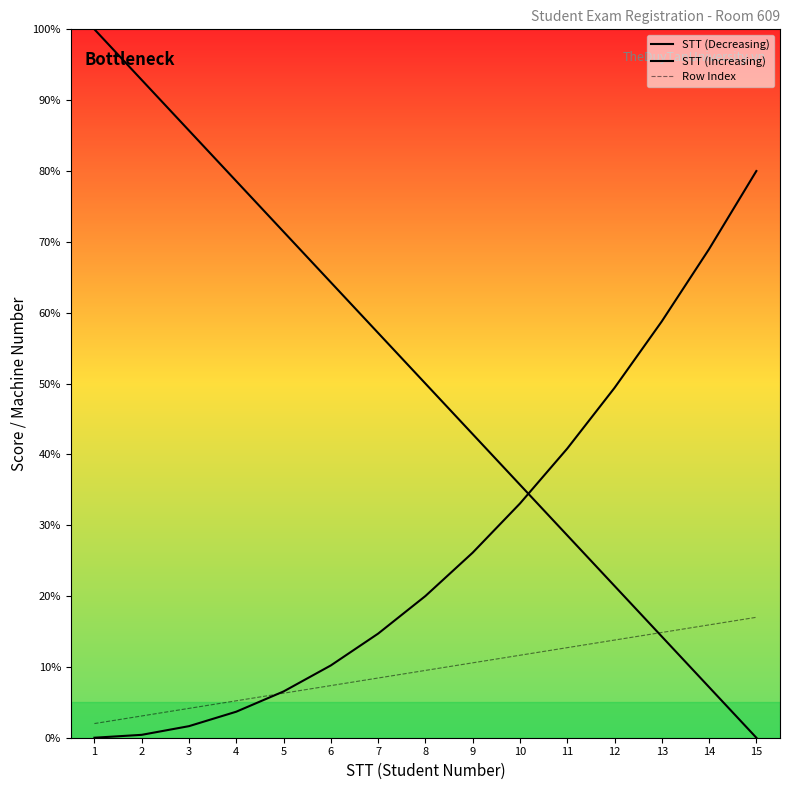

List the labels in order of STT (Increasing) value, largest first.

15, 14, 13, 12, 11, 10, 9, 8, 7, 6, 5, 4, 3, 2, 1